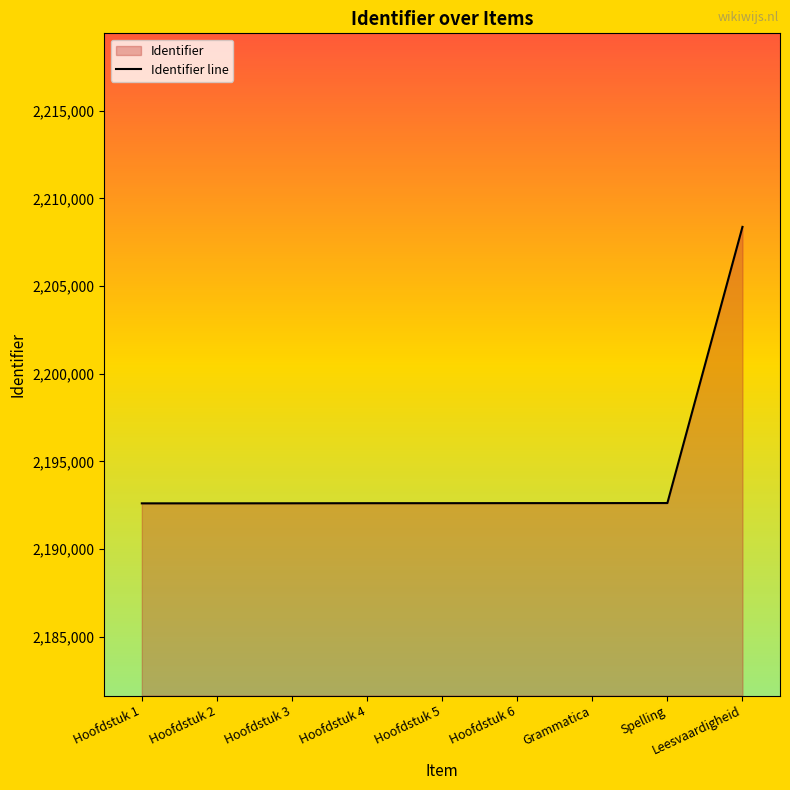

The value at Spelling is 2192625. True or false?

True